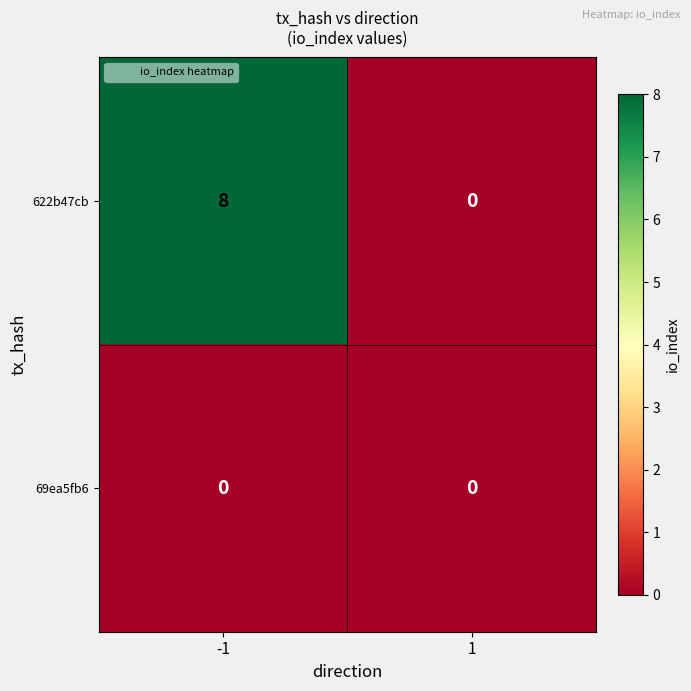

Which series has the widest spread of values?

622b47cb